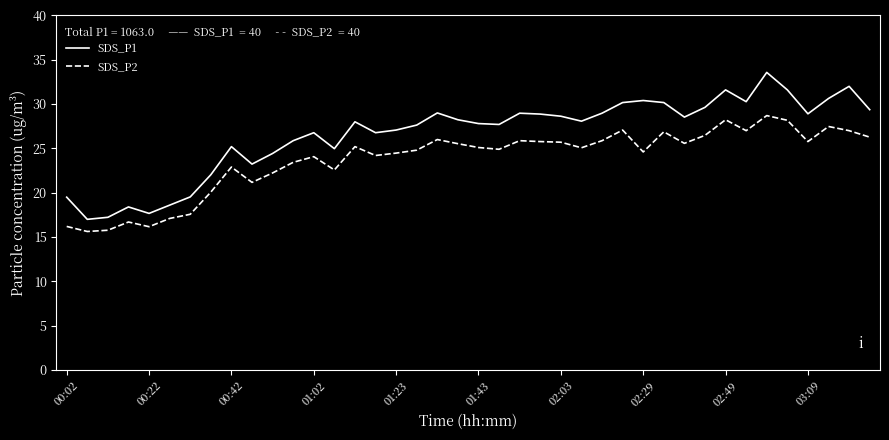

What is the minimum value for SDS_P1?

17.0